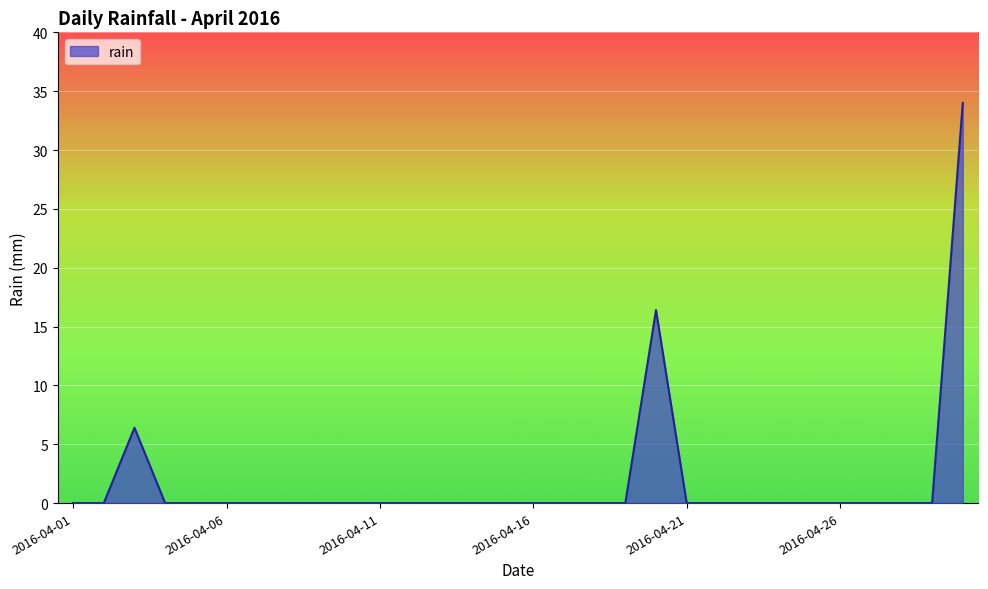

Does the chart have visible grid lines?

Yes